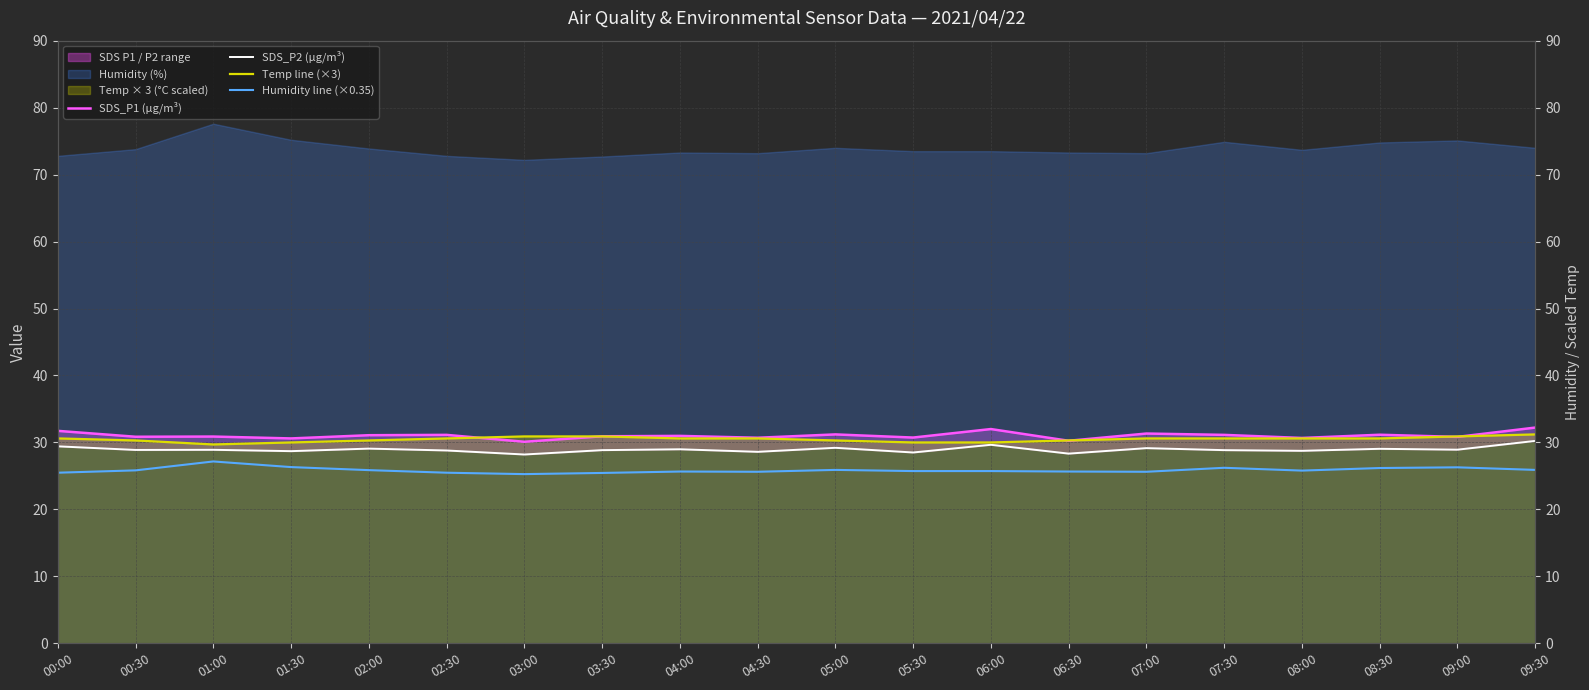

In Temp line (×3), how many points are lower than both neighbors (excluding endpoints)?

1